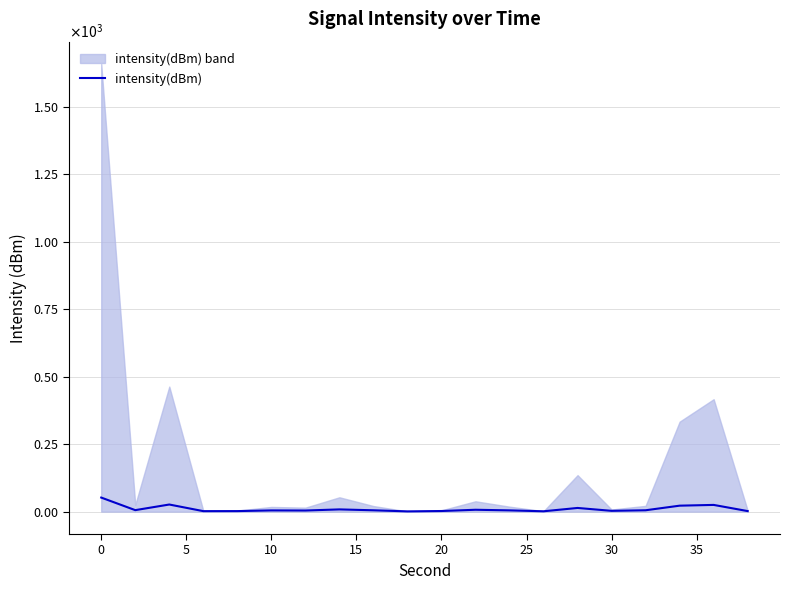

What is the value of the 4th point from the left?

1.9